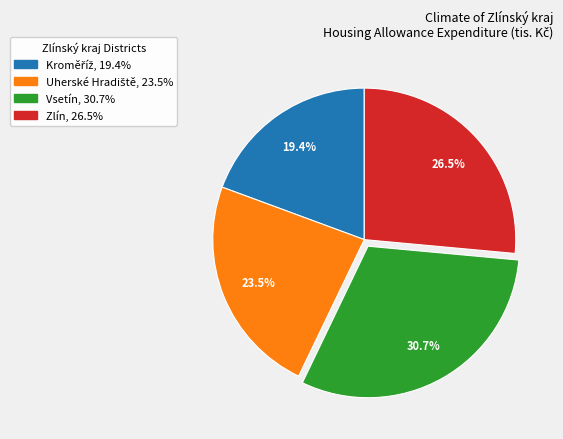

Does any single category account for the majority?

No